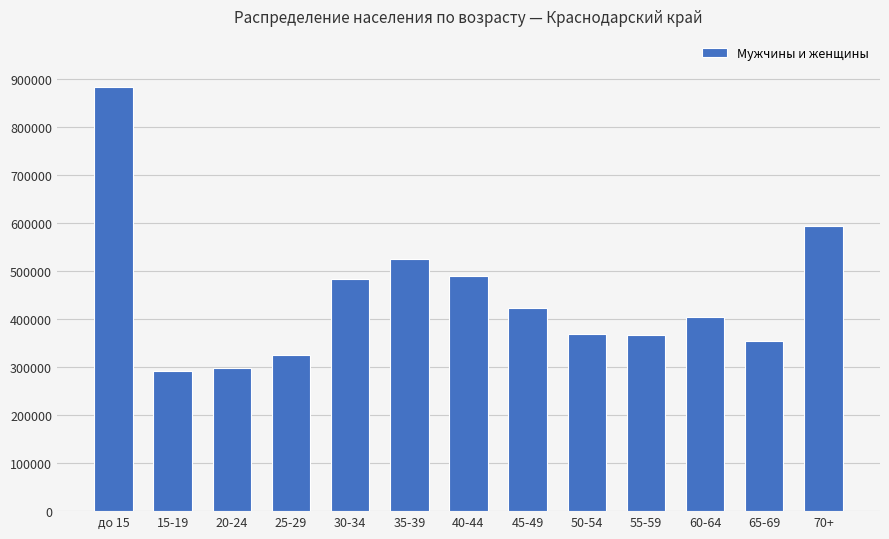

What is the change in value from до 15 to 65-69?

-529205